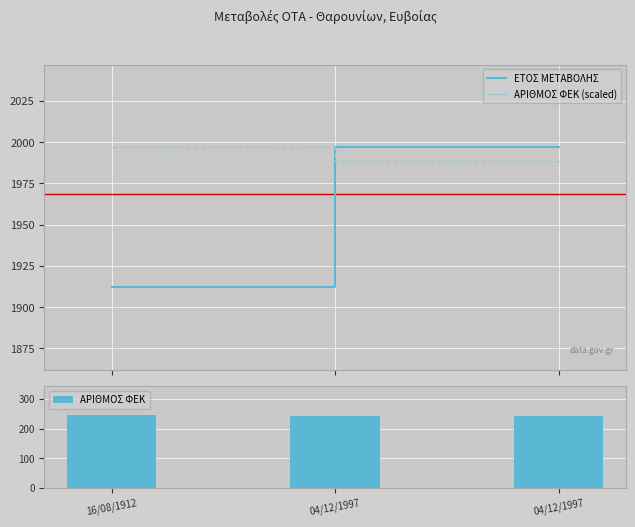

What is the minimum value for ΕΤΟΣ ΜΕΤΑΒΟΛΗΣ?

1912.0